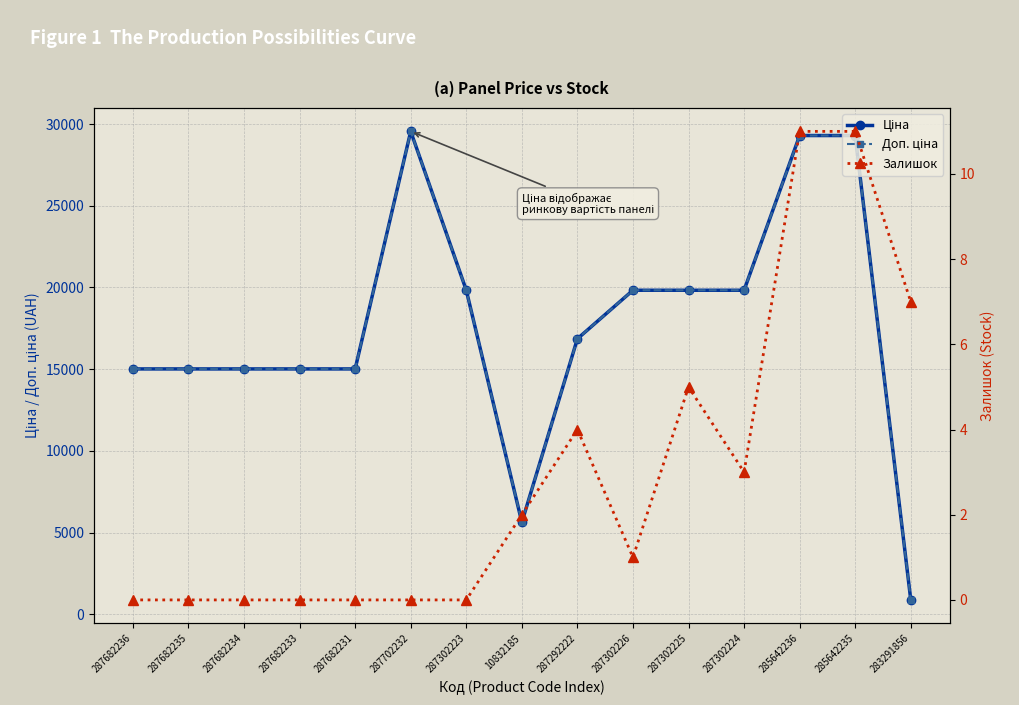

What is the label of the 8th point from the left?

10832185